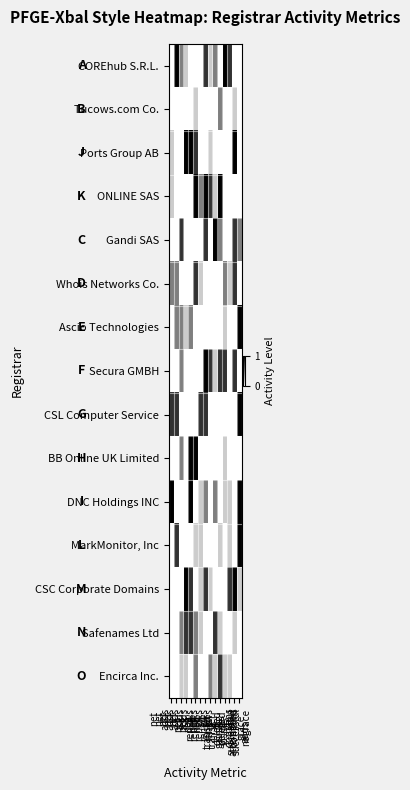

What is the total value across all series at net
adds
5
yr?

5.1